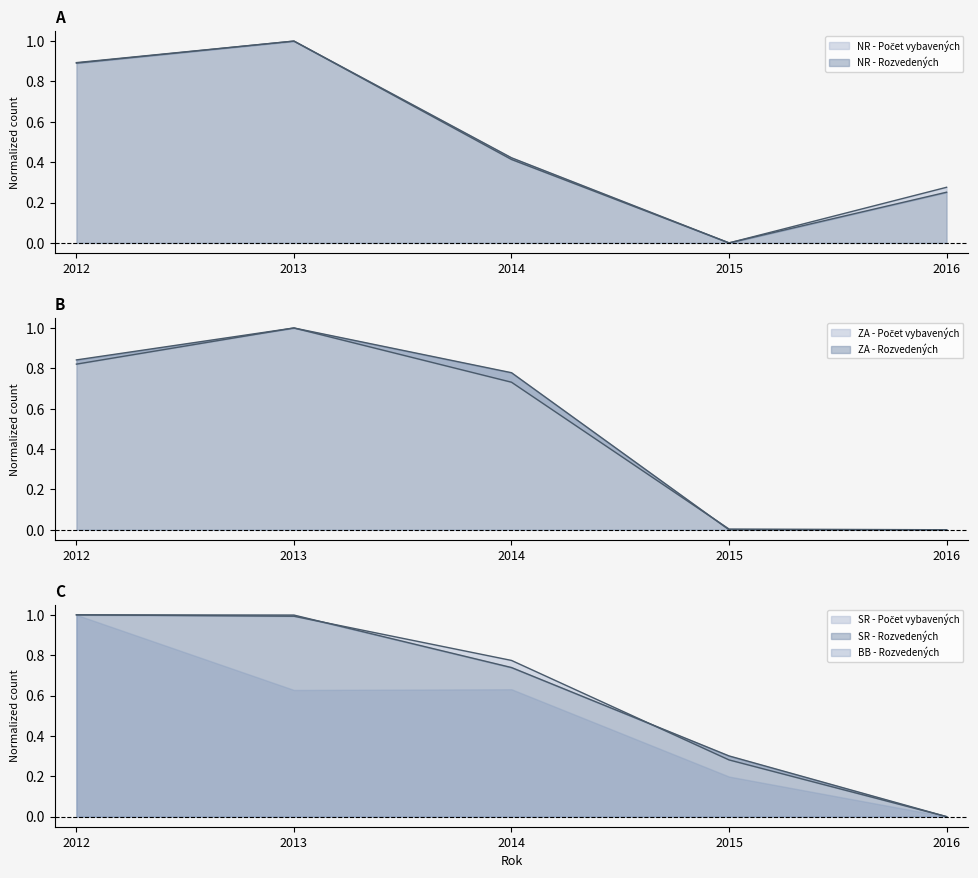

Which series has the widest spread of values?

NR - Počet vybavených